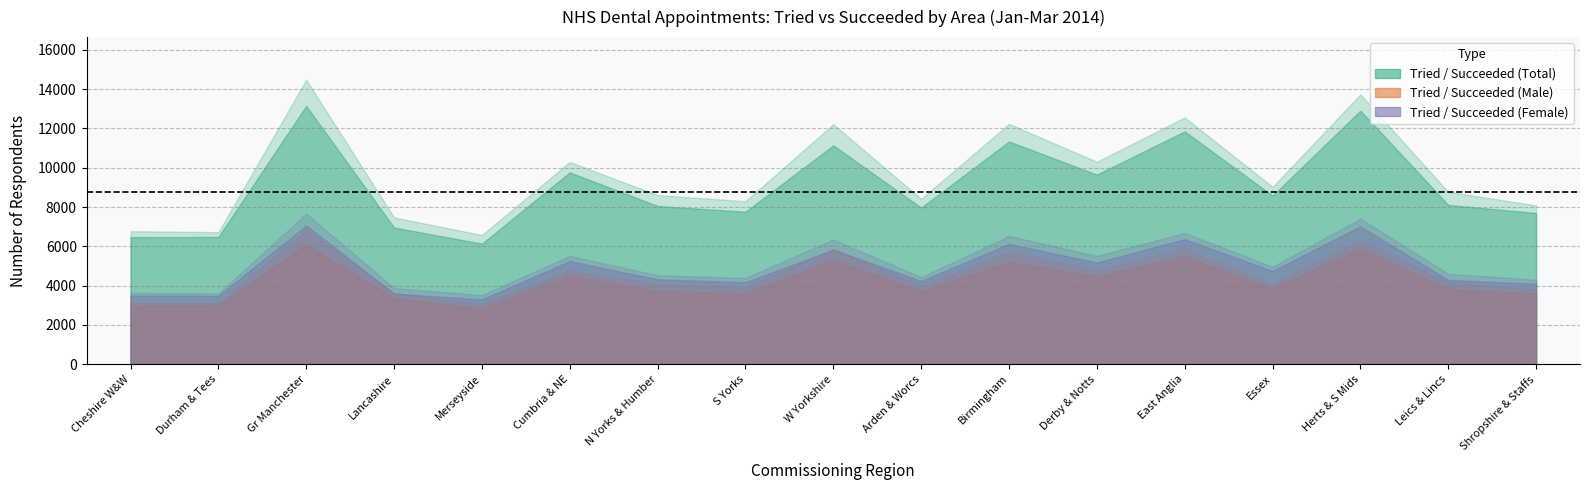

What value does the succeeded_female series have at 14, to the nearest 100?

7000